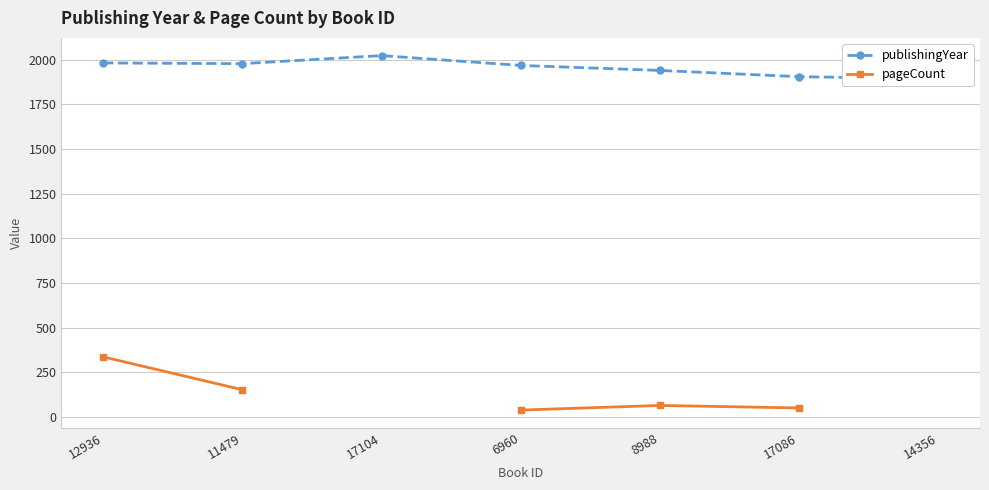

List the labels in order of publishingYear value, largest first.

17104, 12936, 11479, 6960, 8988, 17086, 14356